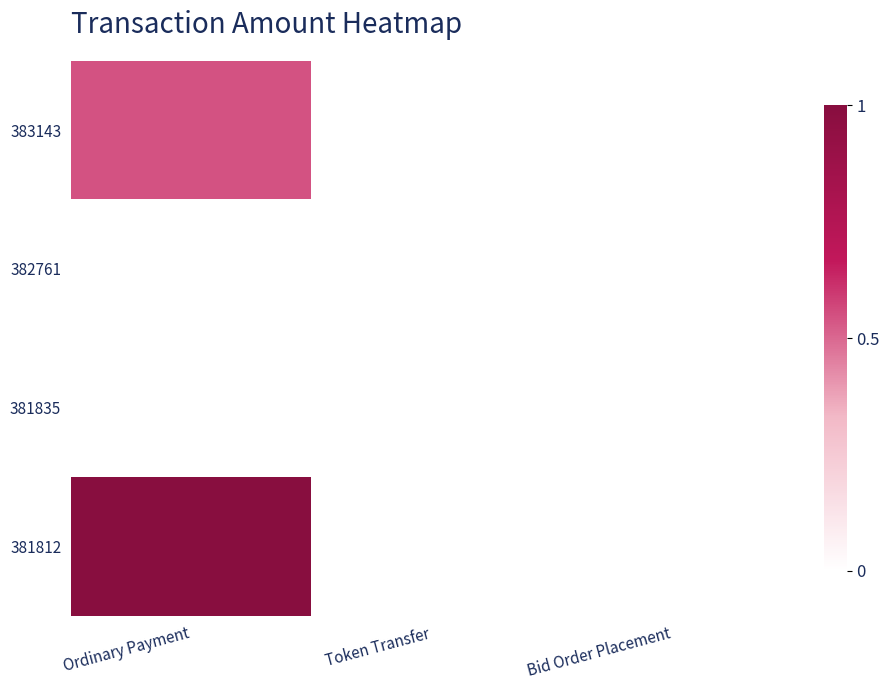

What is the maximum value shown in the chart?

1.0